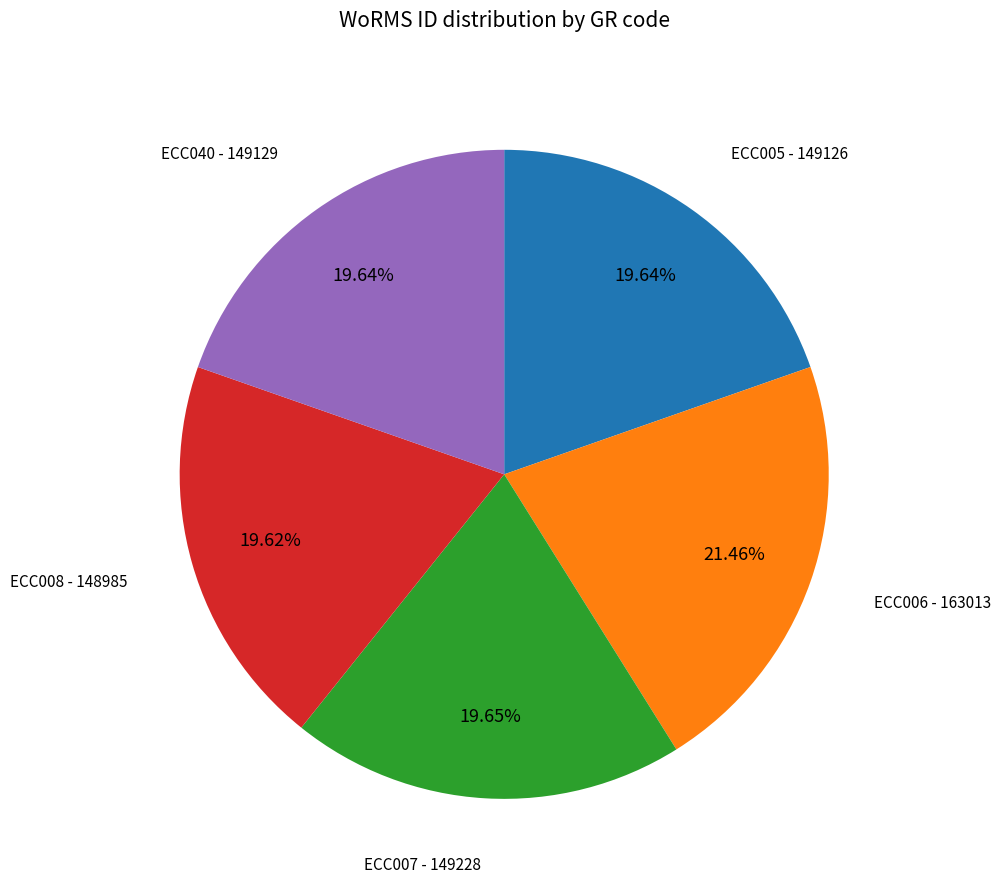

Does any single category account for the majority?

No